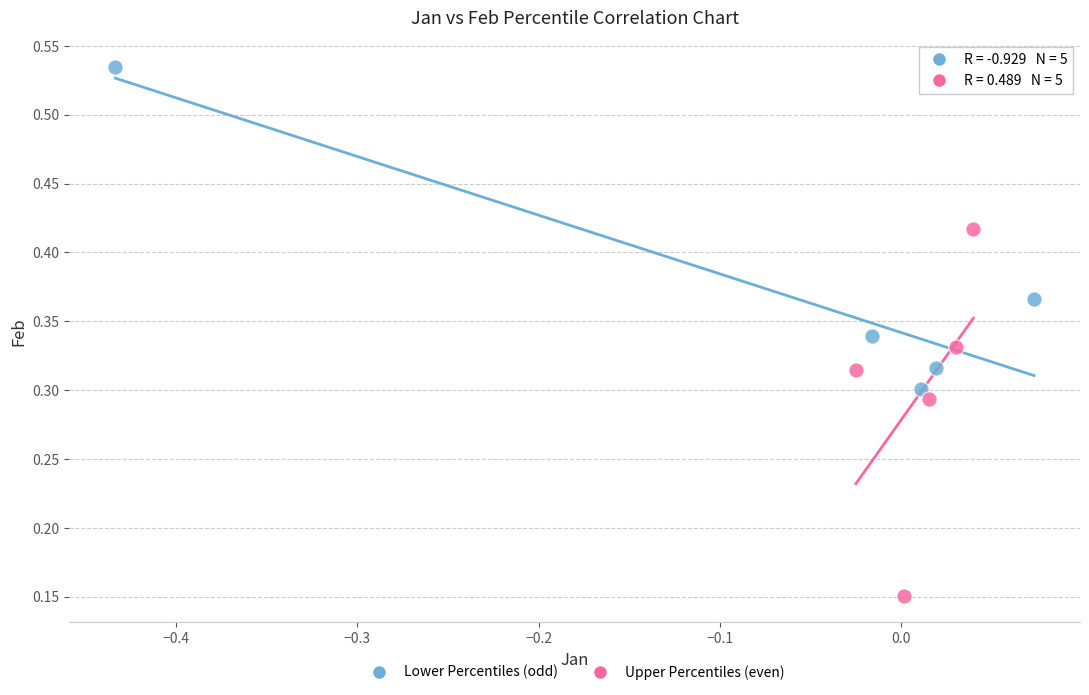

What are all the series names shown in the legend?

Lower Percentiles (odd), Upper Percentiles (even)